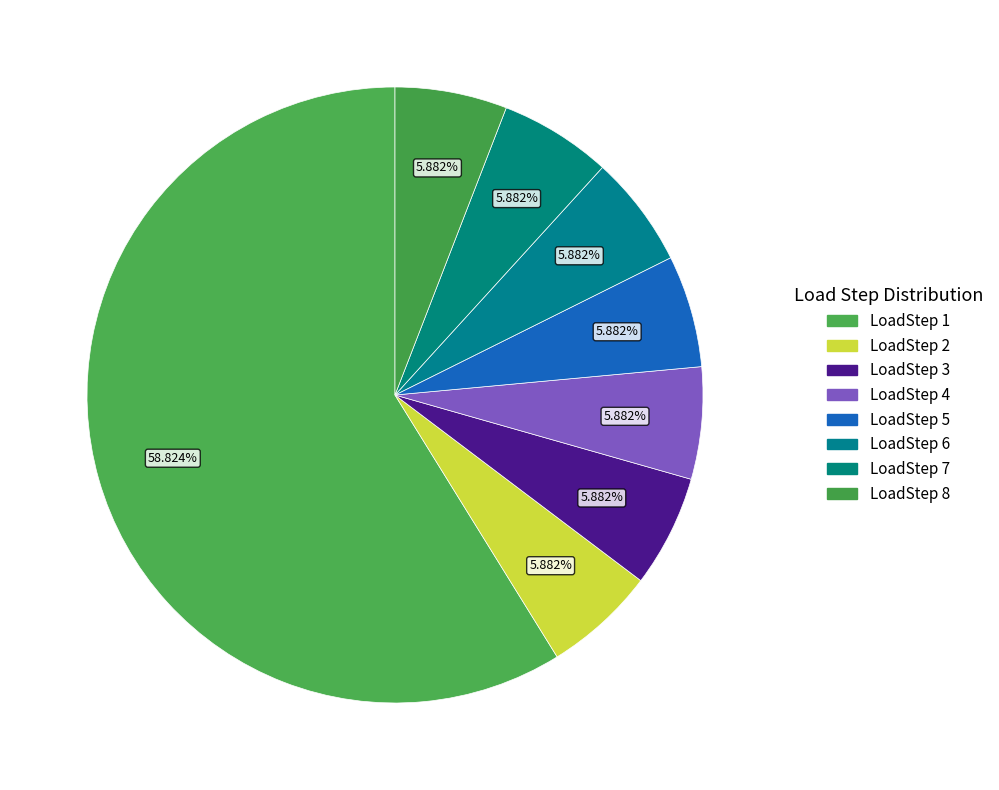

Which category has the smallest portion of the pie?

LoadStep 2